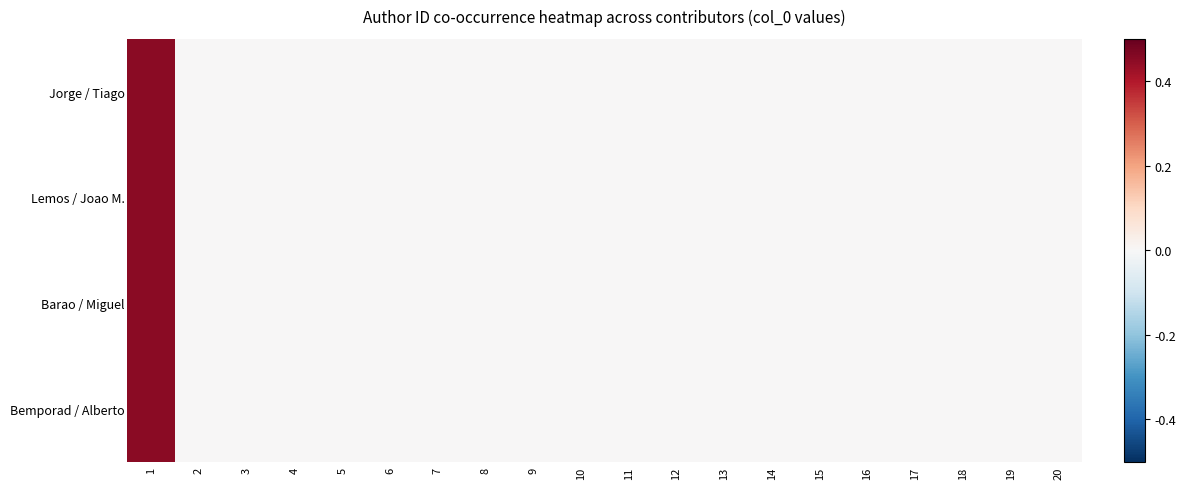

Rank the series at 19 from highest to lowest value.

Jorge / Tiago, Lemos / Joao M., Barao / Miguel, Bemporad / Alberto